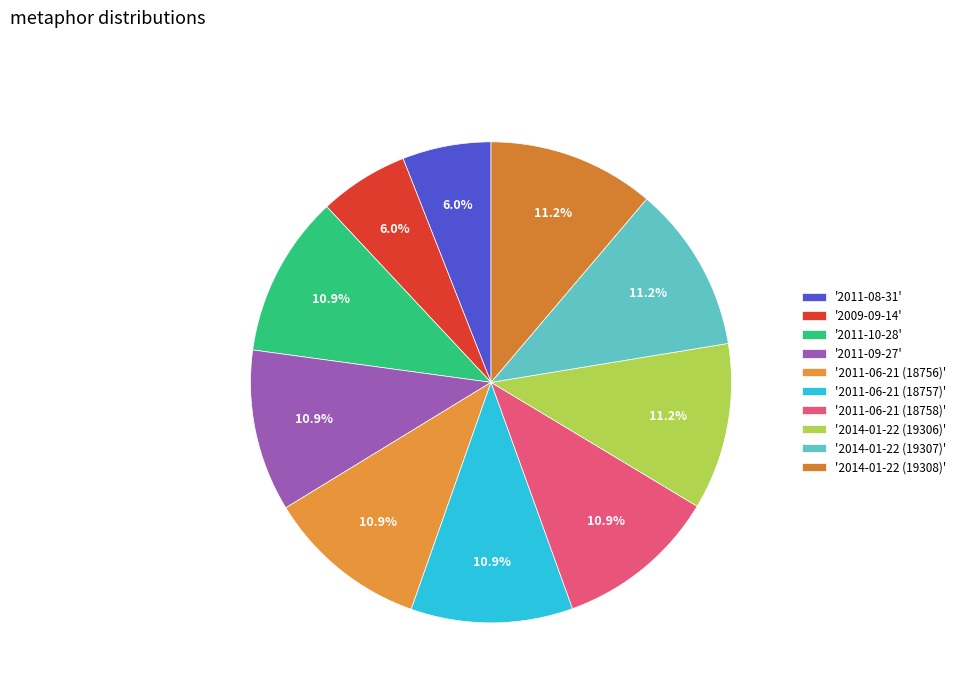

How many segments does this pie chart have?

10